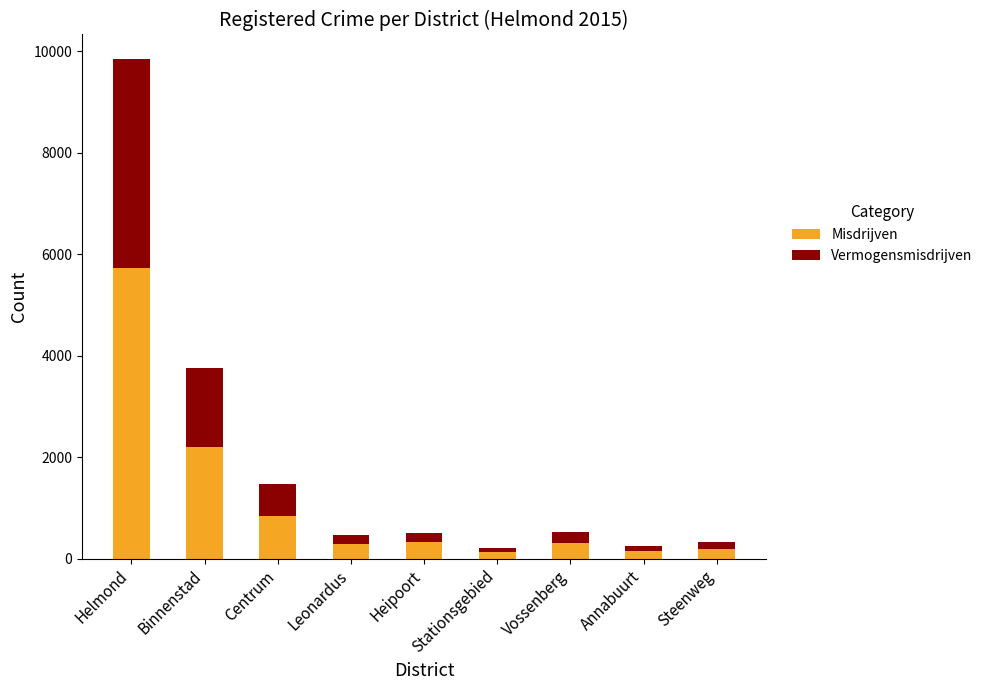

The Misdrijven series shows 296 at Vossenberg. True or false?

True